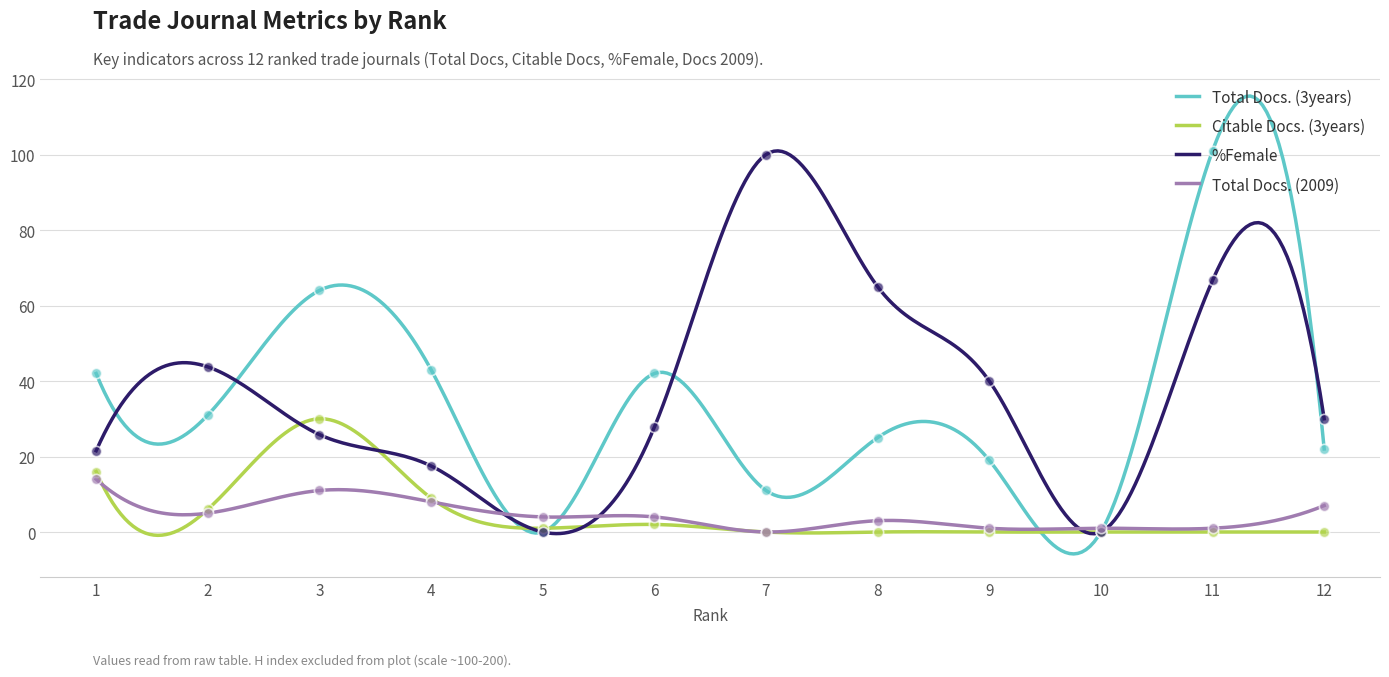

Which series has the widest spread of Y values?

Total Docs. (3years)